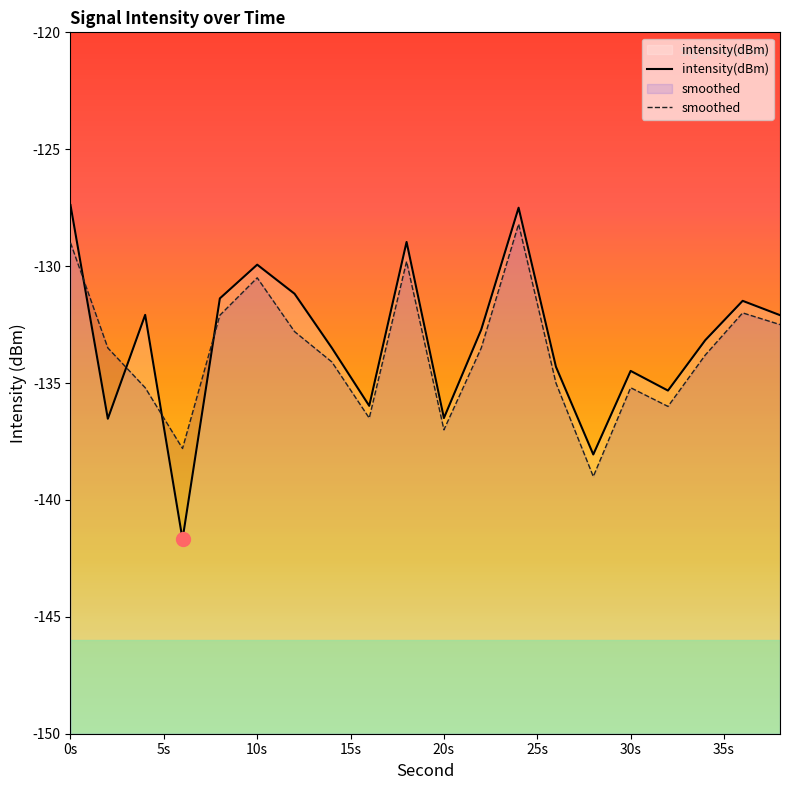

Is it true that smoothed equals -139.0 at 28?

True